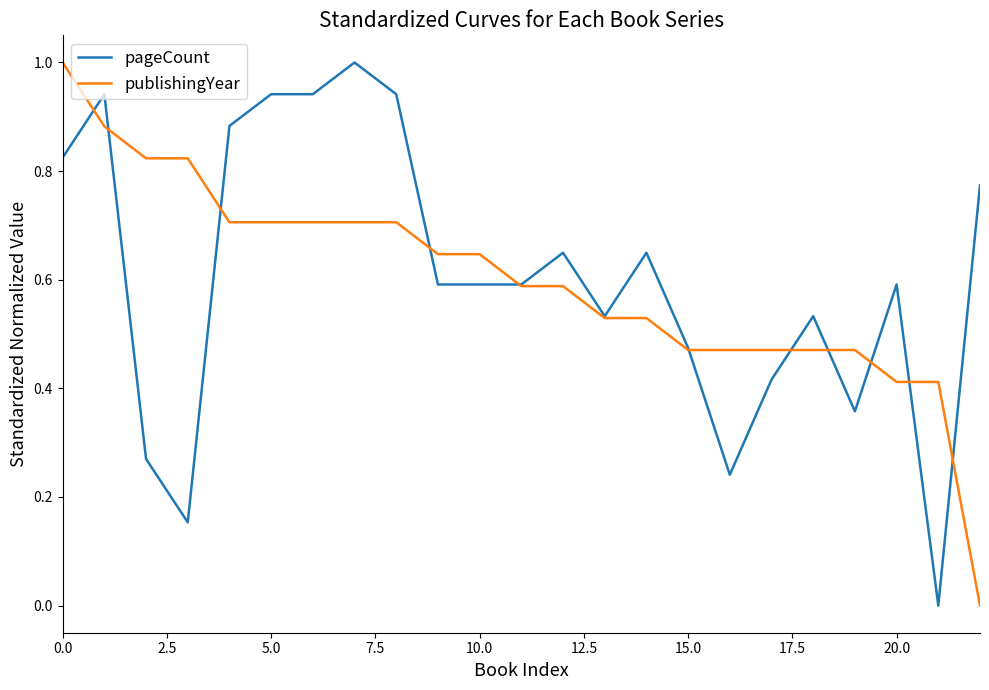

What is the highest value of the publishingYear series?

1.0